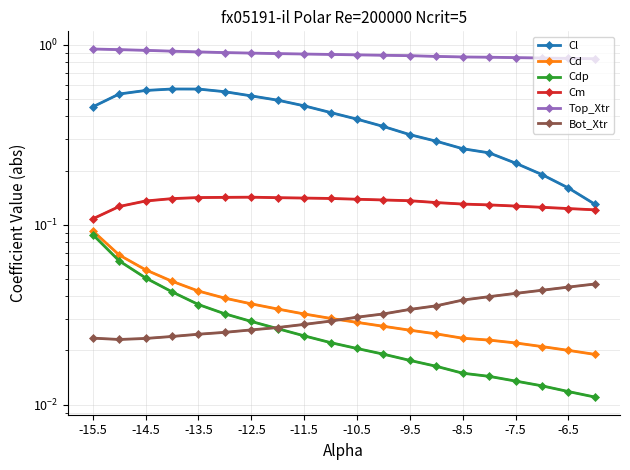

What is the greatest value displayed?

0.9